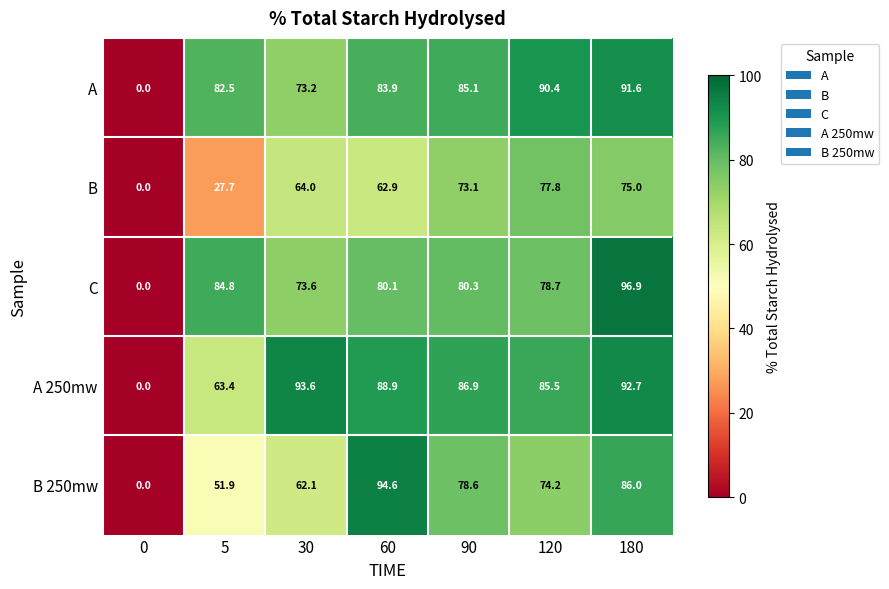

How many distinct data groups are displayed?

5